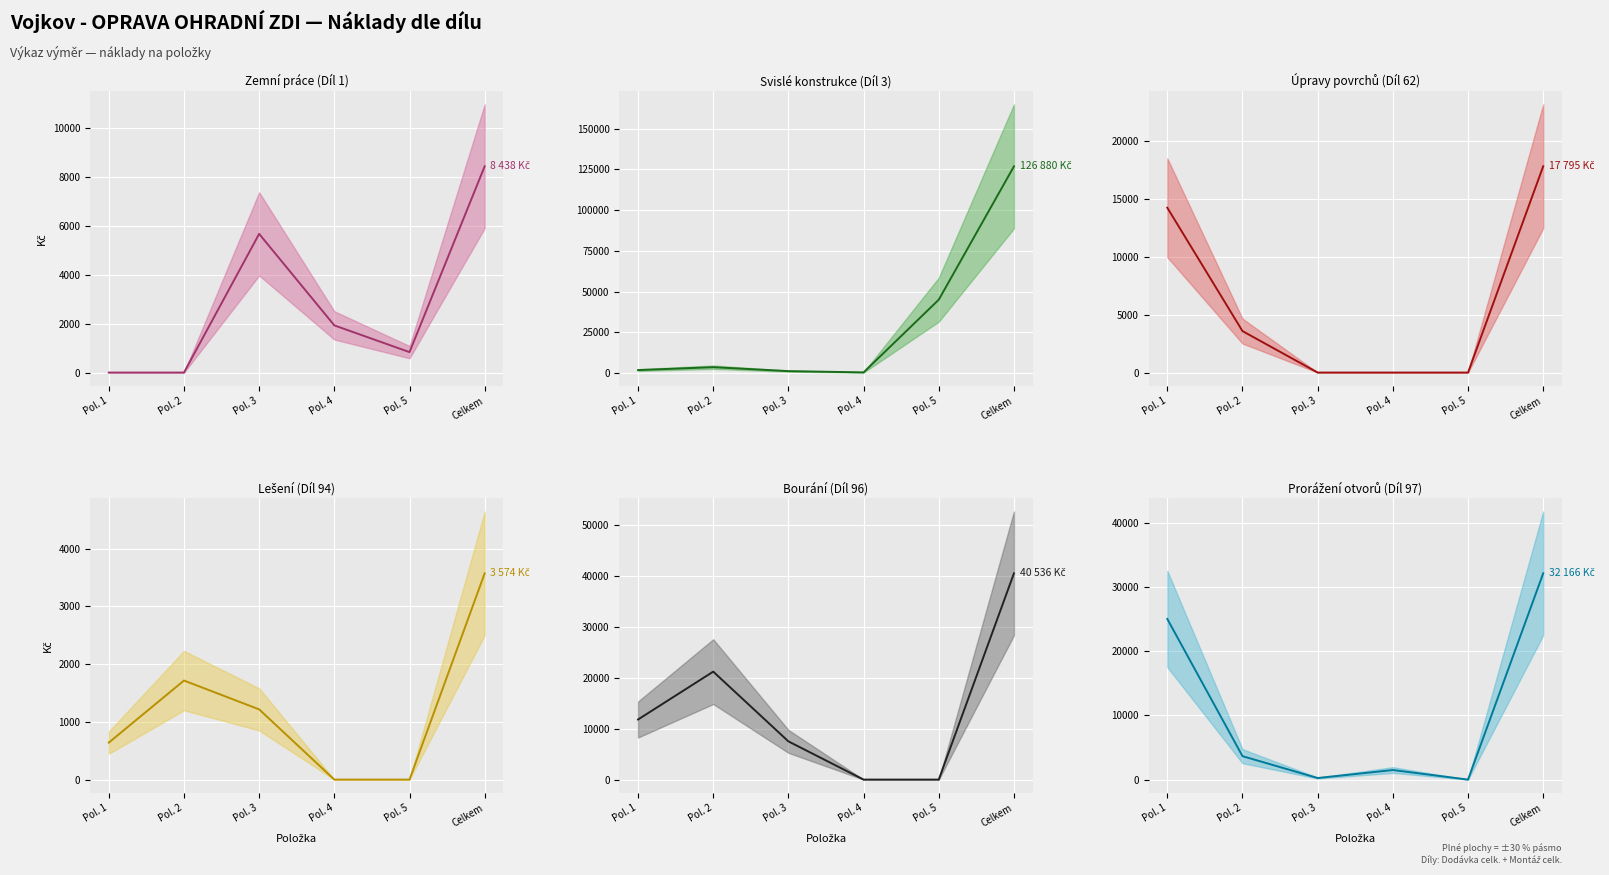

Is the value of Díl 94 - Lešení at Pol. 5 greater than the value of Díl 62 - Úpravy povrchů at Pol. 5?

No